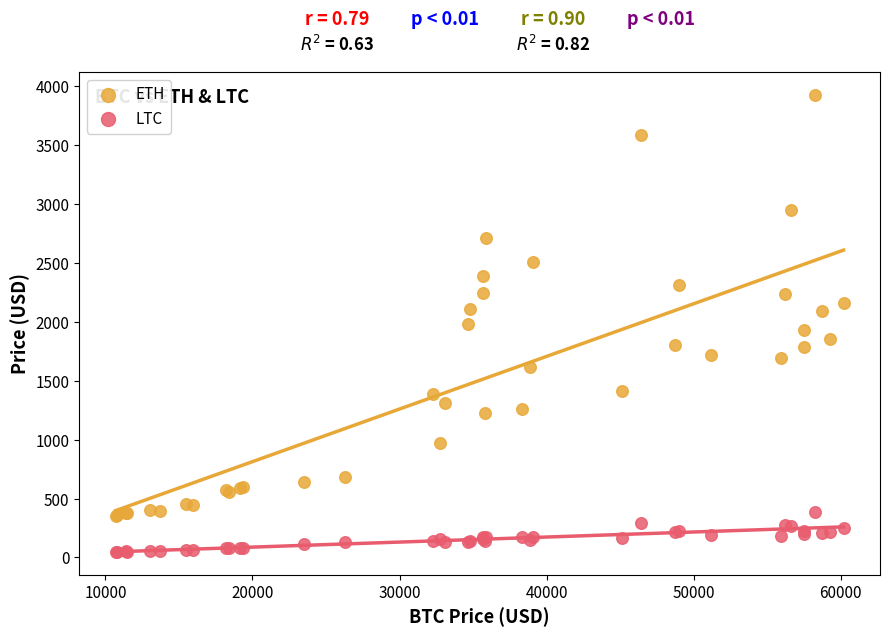

What are all the series names shown in the legend?

ETH, LTC